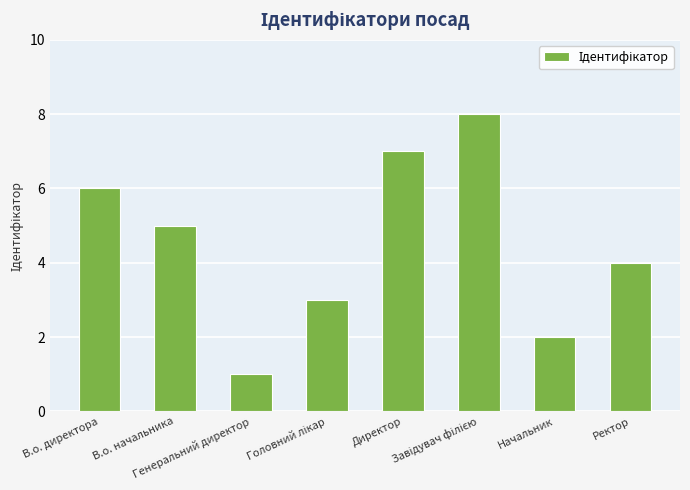

What is the difference between the maximum and minimum values?

7